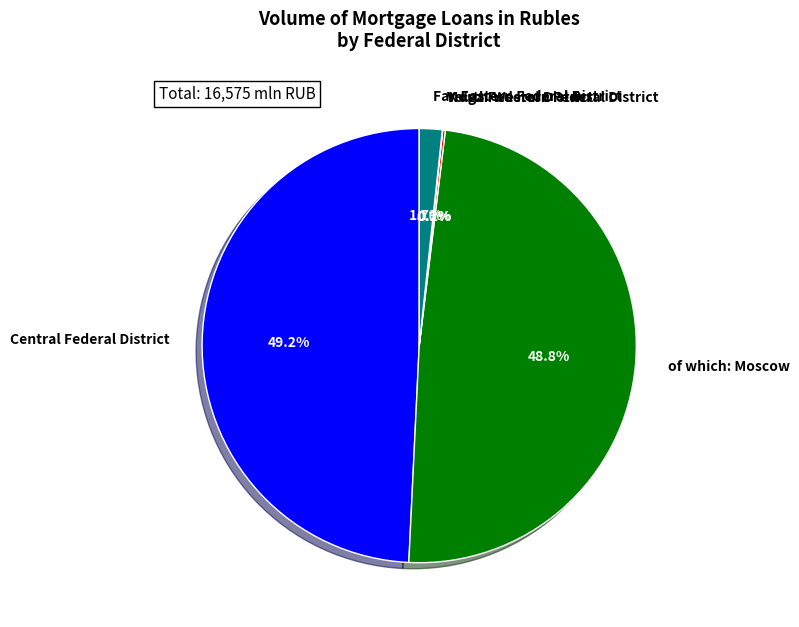

Does any single category account for the majority?

No